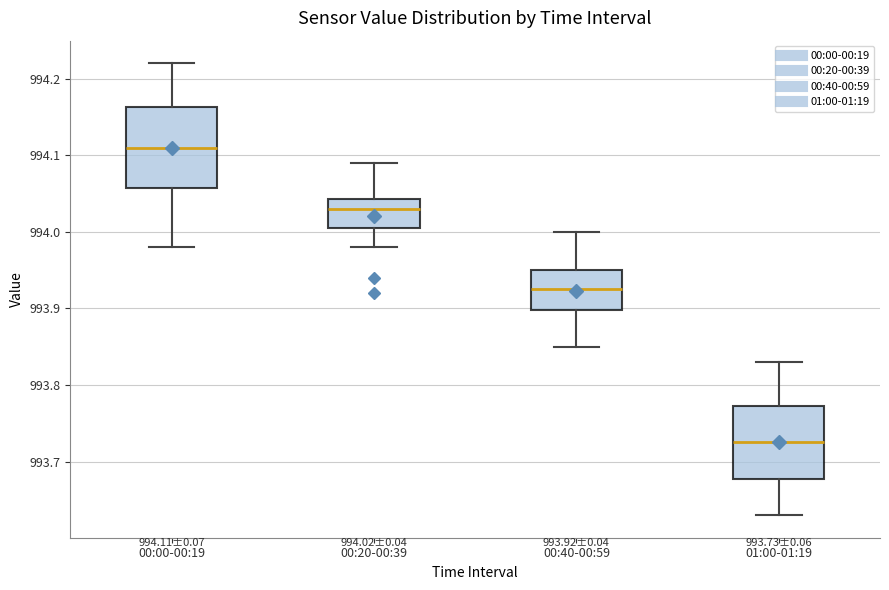

Which box is the tallest, from its lower edge to its upper edge?

00:00-00:19